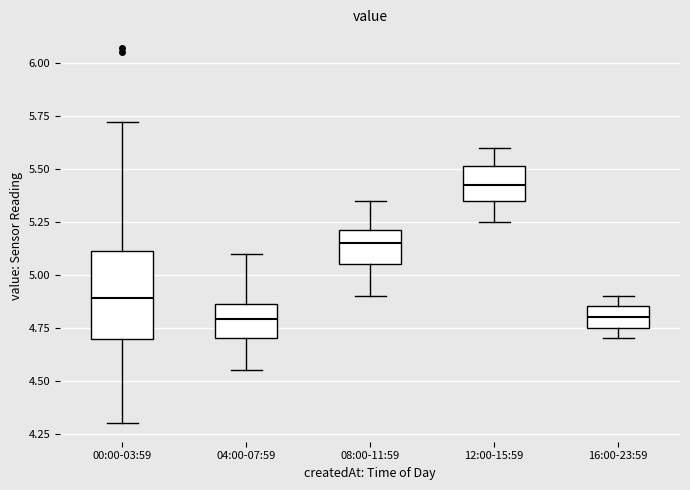

Which box is the tallest, from its lower edge to its upper edge?

00:00-03:59